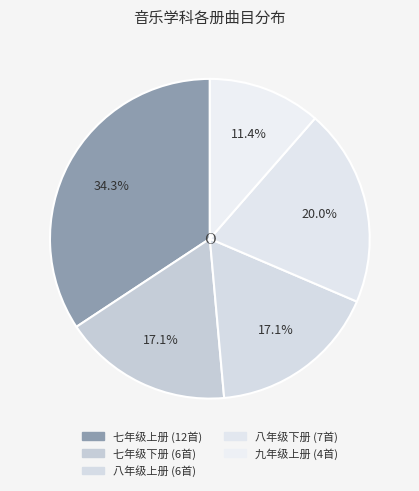

Which category has the biggest portion of the pie?

七年级上册